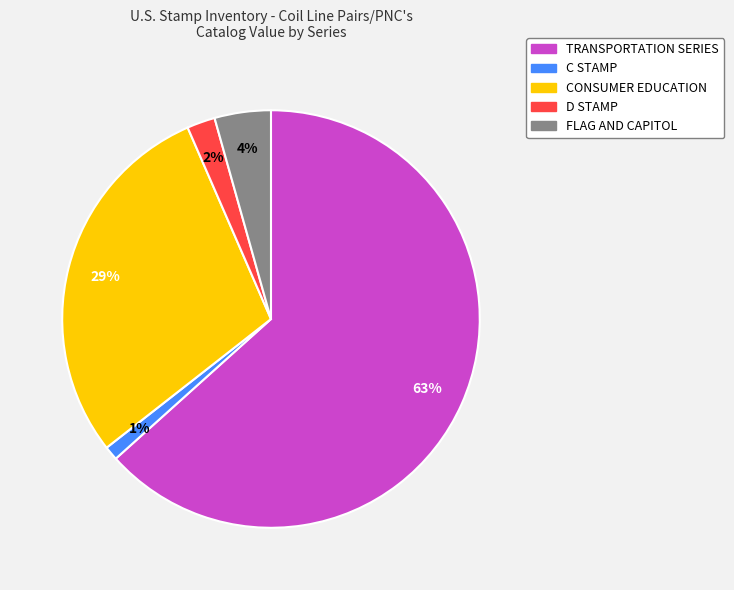

What is the smallest slice in the pie chart?

C STAMP